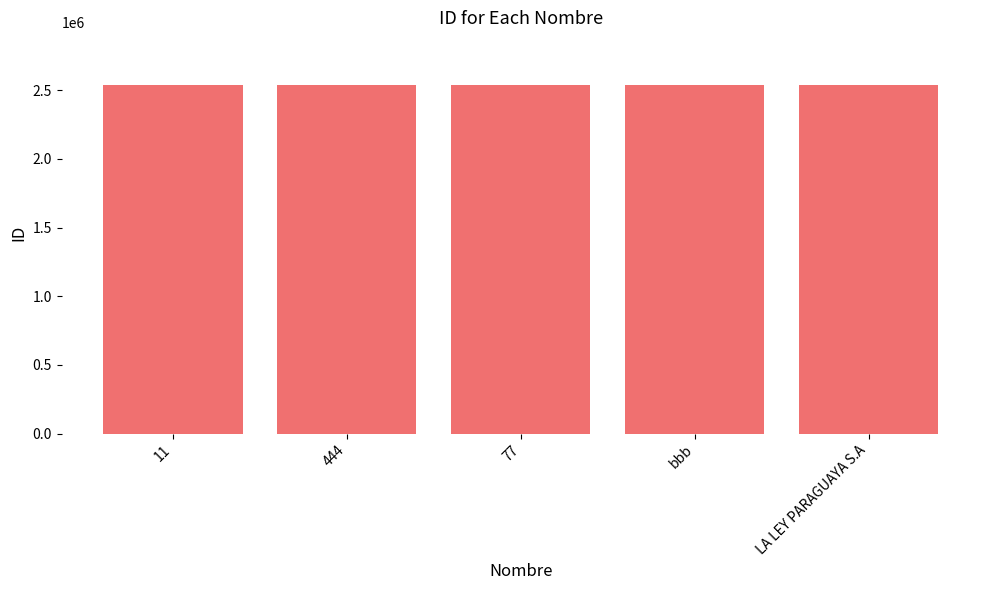

Does the chart contain any negative values?

No